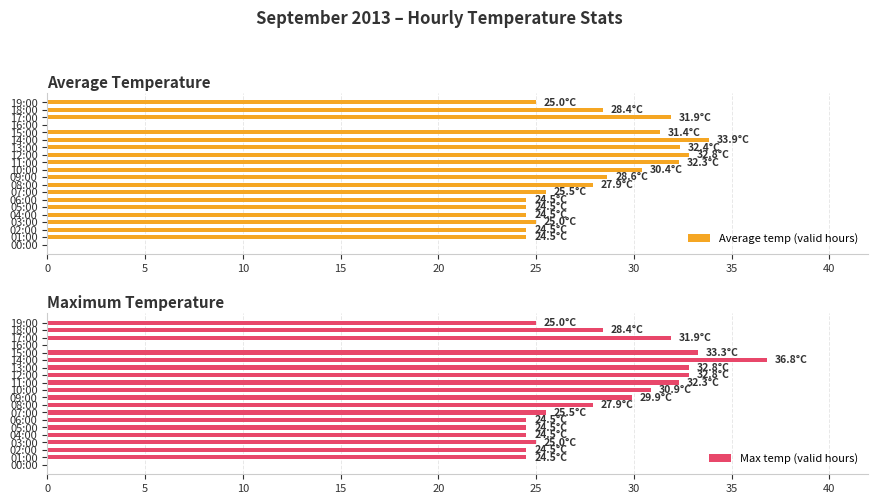

Read the Max temp (valid hours) value at 12:00.

32.8